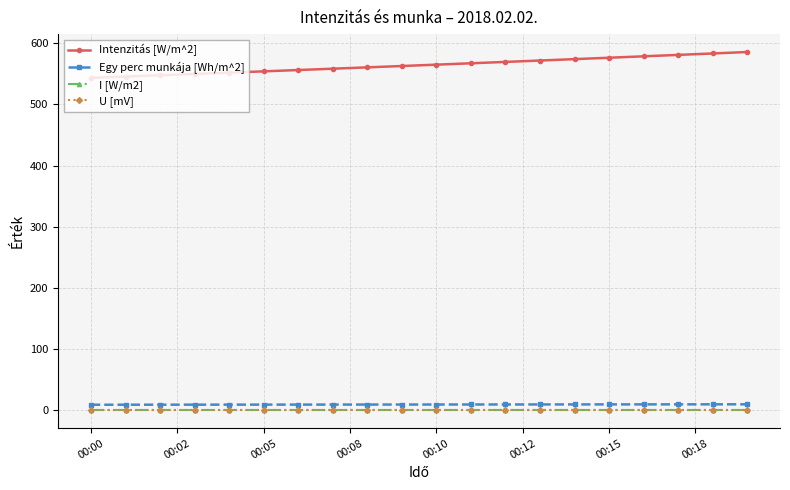

Does the chart have visible grid lines?

Yes